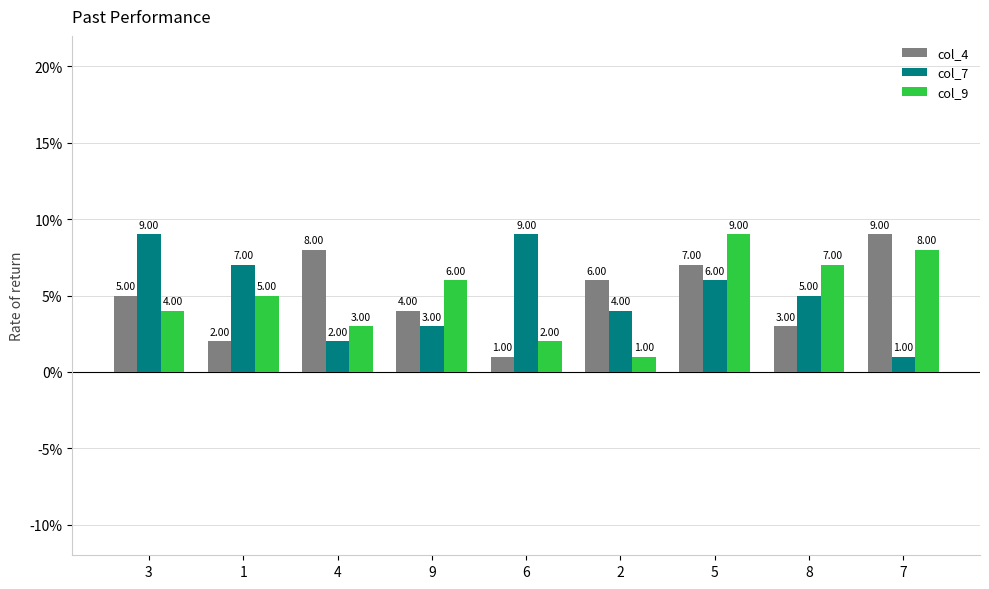

Reading right to left, transcribe all the data shown in this chart.

col_4: 7=9	8=3	5=7	2=6	6=1	9=4	4=8	1=2	3=5
col_7: 7=1	8=5	5=6	2=4	6=9	9=3	4=2	1=7	3=9
col_9: 7=8	8=7	5=9	2=1	6=2	9=6	4=3	1=5	3=4